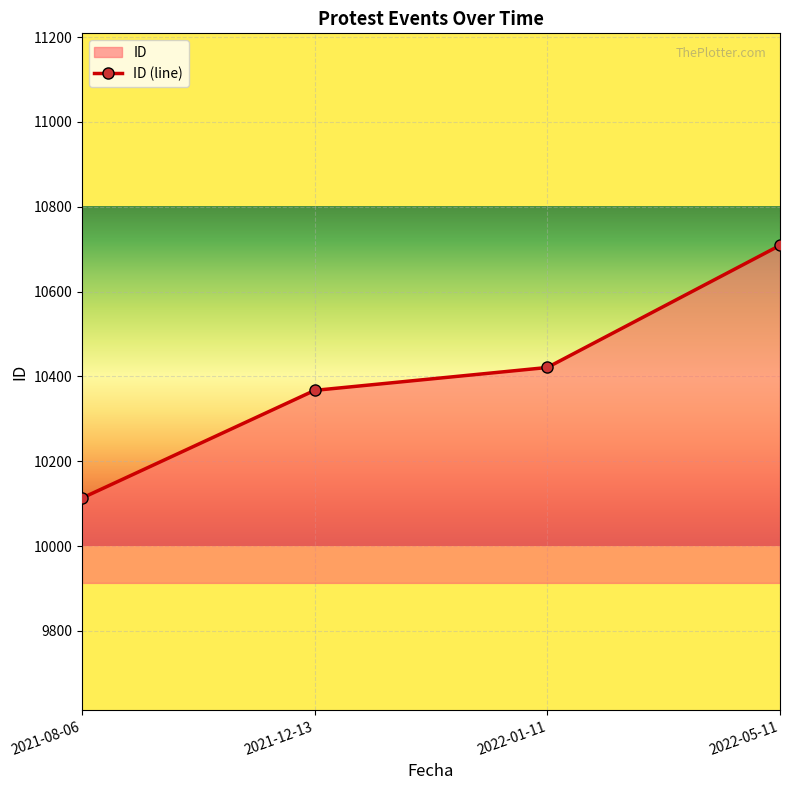

Is it true that the value at 2022-05-11 is 4013?

False